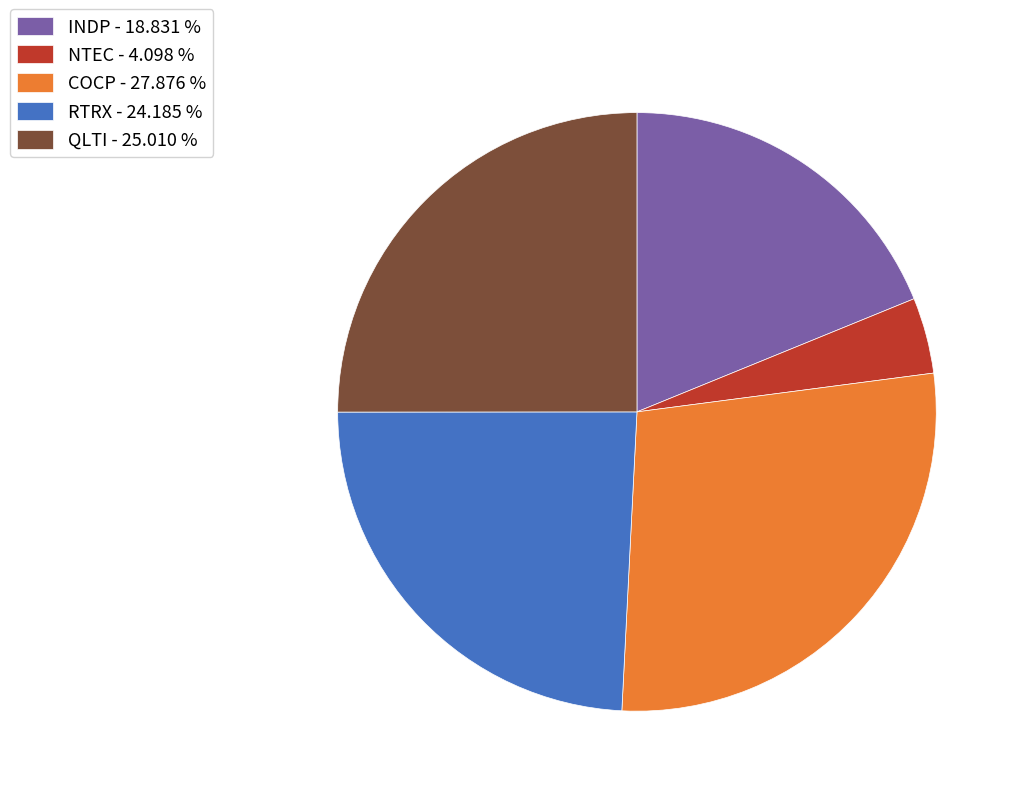

Count the number of slices in the pie.

5